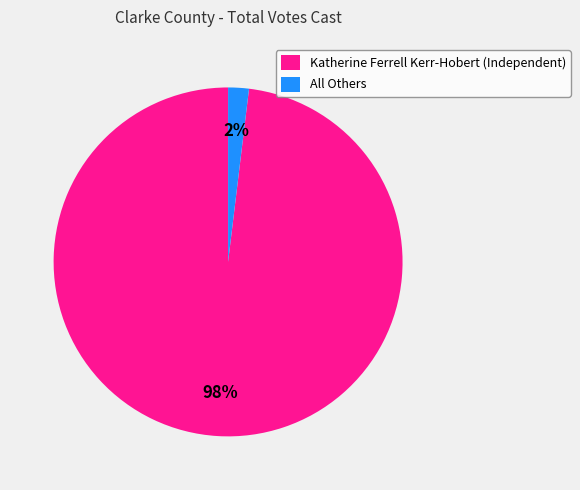

Combined, do All Others and Katherine Ferrell Kerr-Hobert (Independent) account for over 50%?

Yes